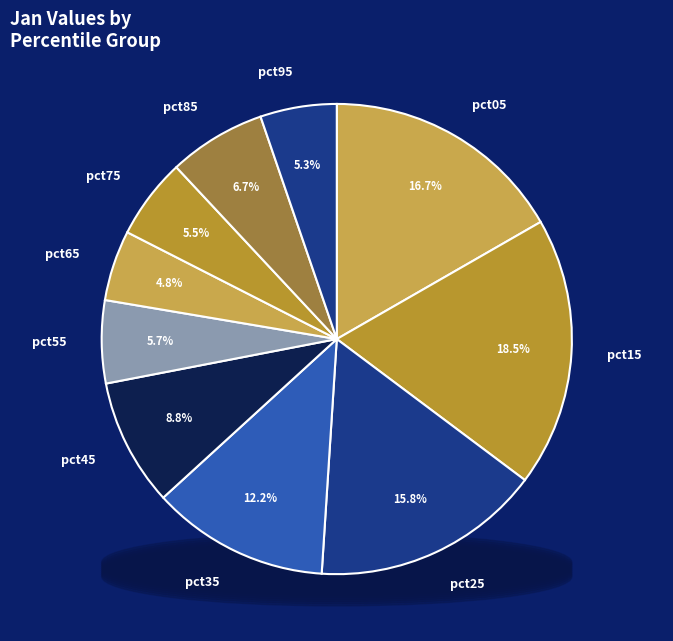

The pct35 slice represents 27% of the pie. True or false?

False